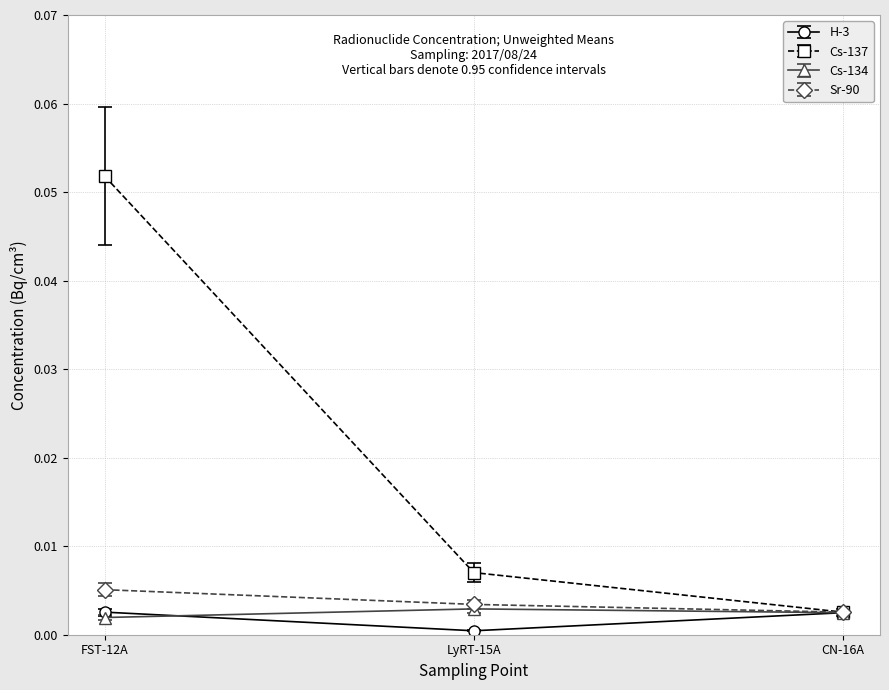

How many lines are shown in the chart?

4